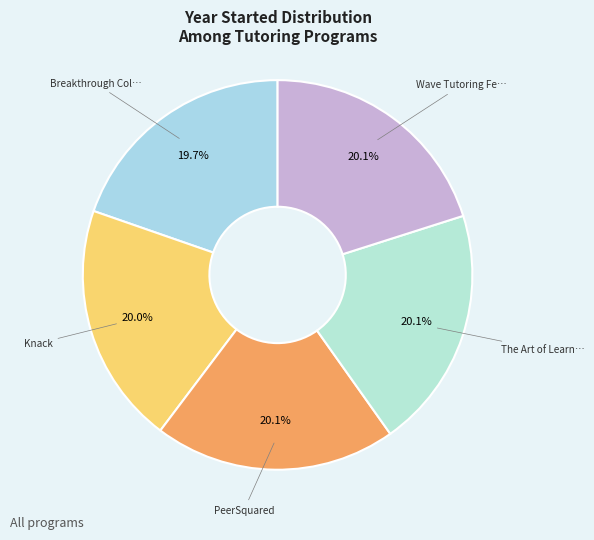

How many segments does this pie chart have?

5